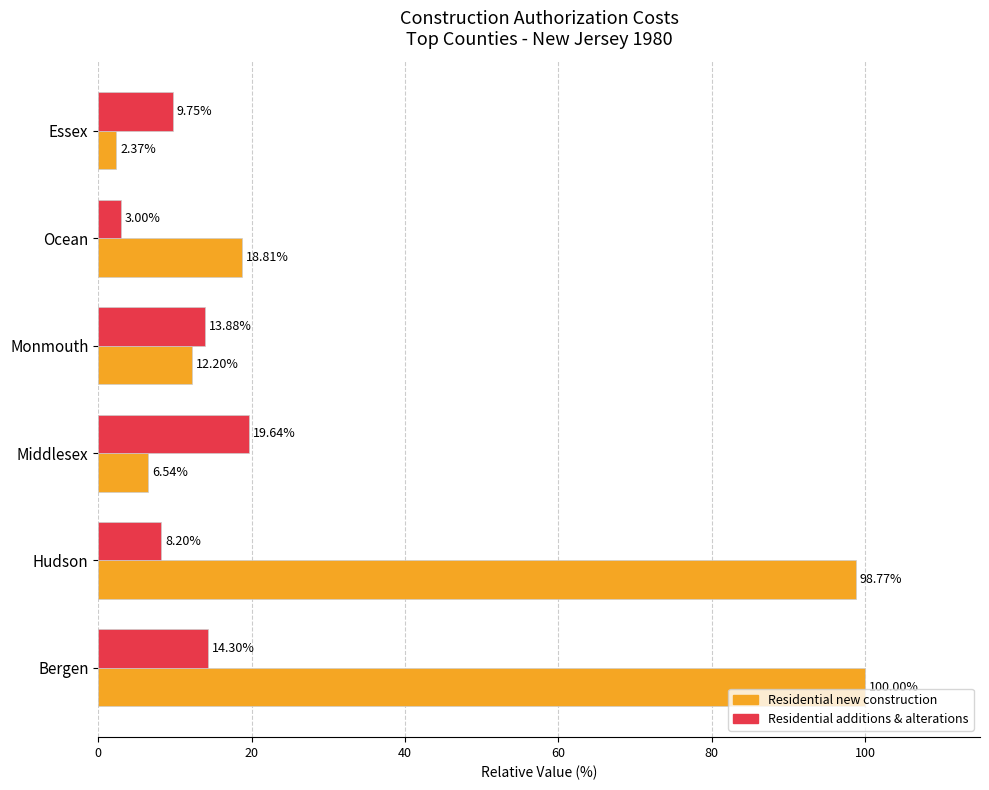

How many data points in Residential additions & alterations are above 13?

3